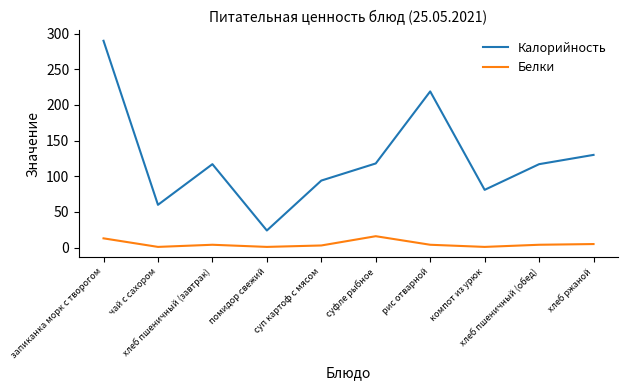

At which category does Белки reach its first local valley?

чай с сахором